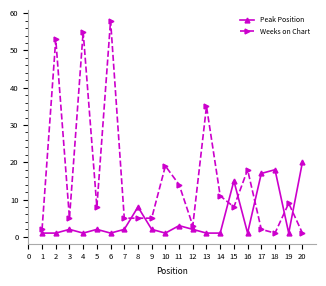

True or false: Peak Position has more than 2 interior local peaks.

True